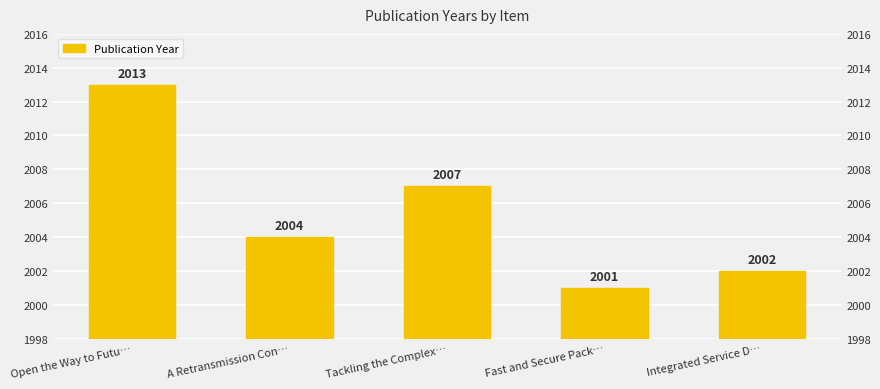

Reading left to right, extract all data points from this chart.

2013	2004	2007	2001	2002